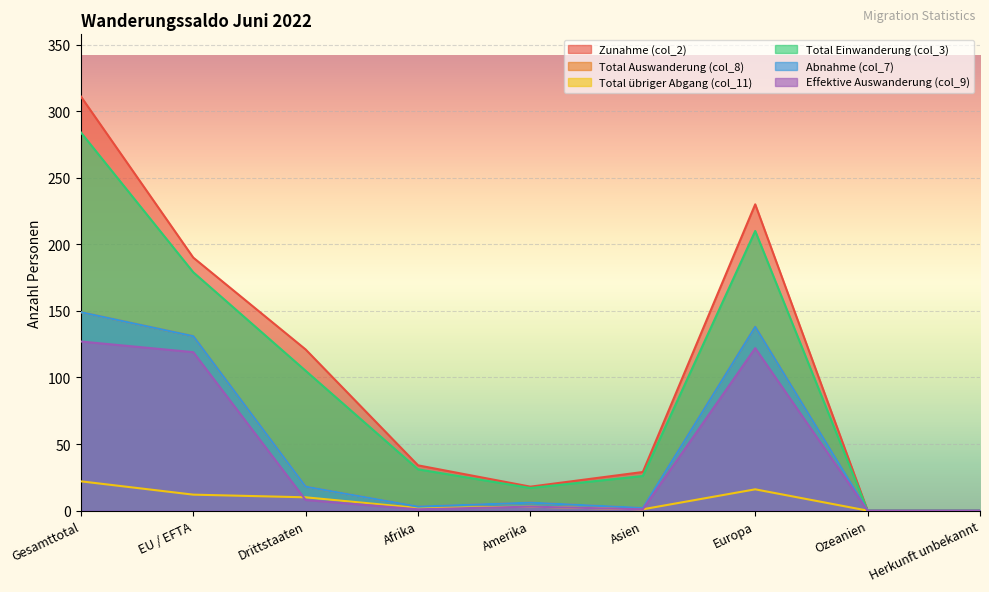

What is the sum of the Zunahme (col_2) values at EU / EFTA and Ozeanien?

190